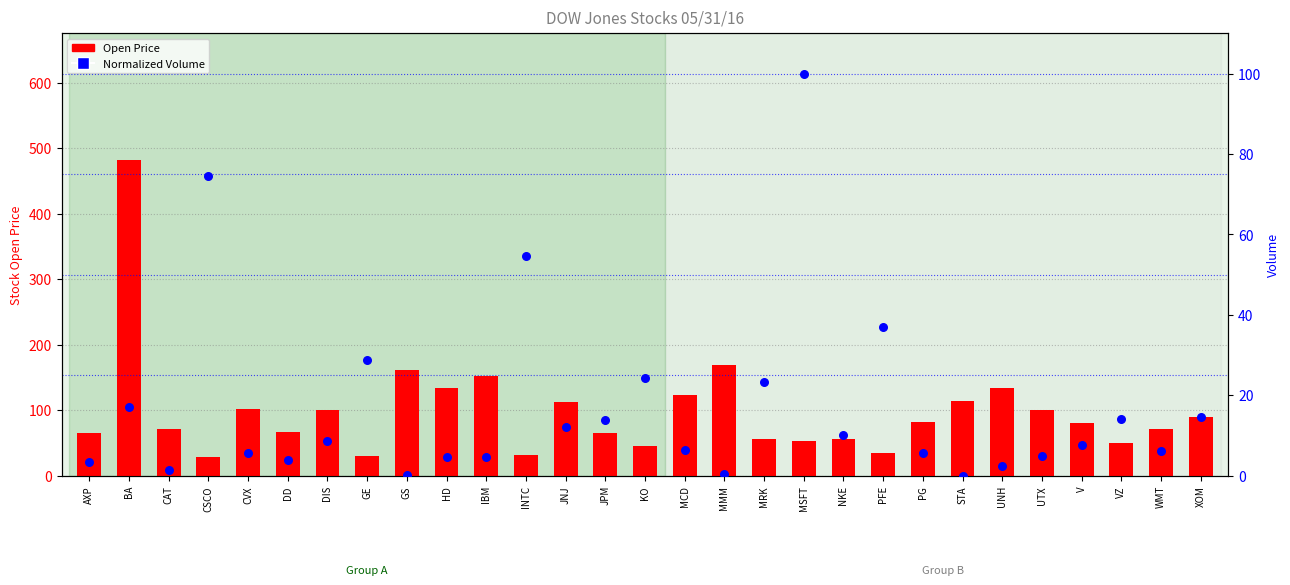

What are all the series names shown in the legend?

Open Price, Normalized Volume